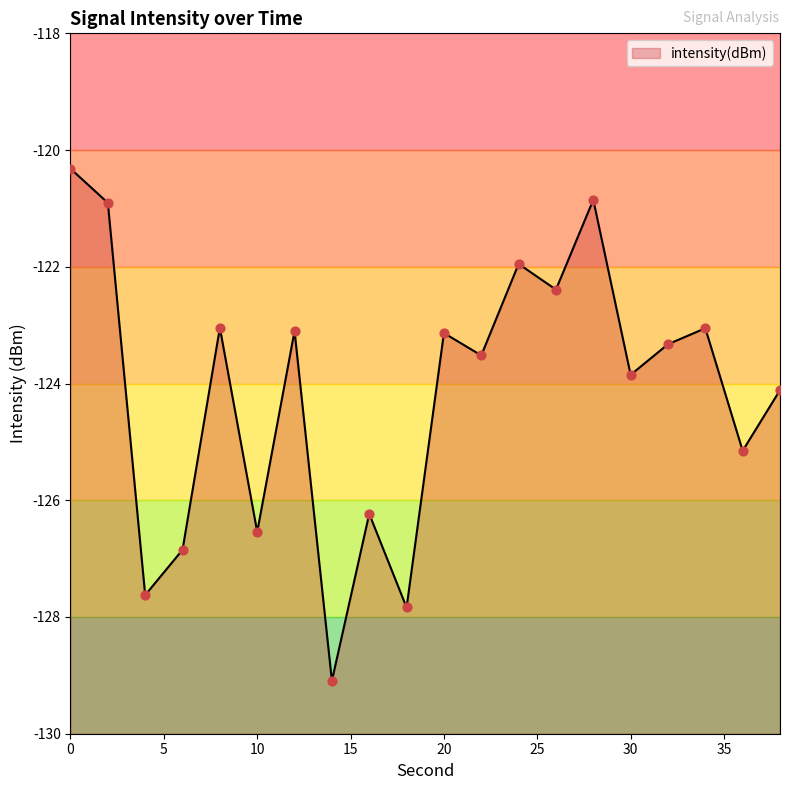

What is the change in value from 12 to 38?

-1.0